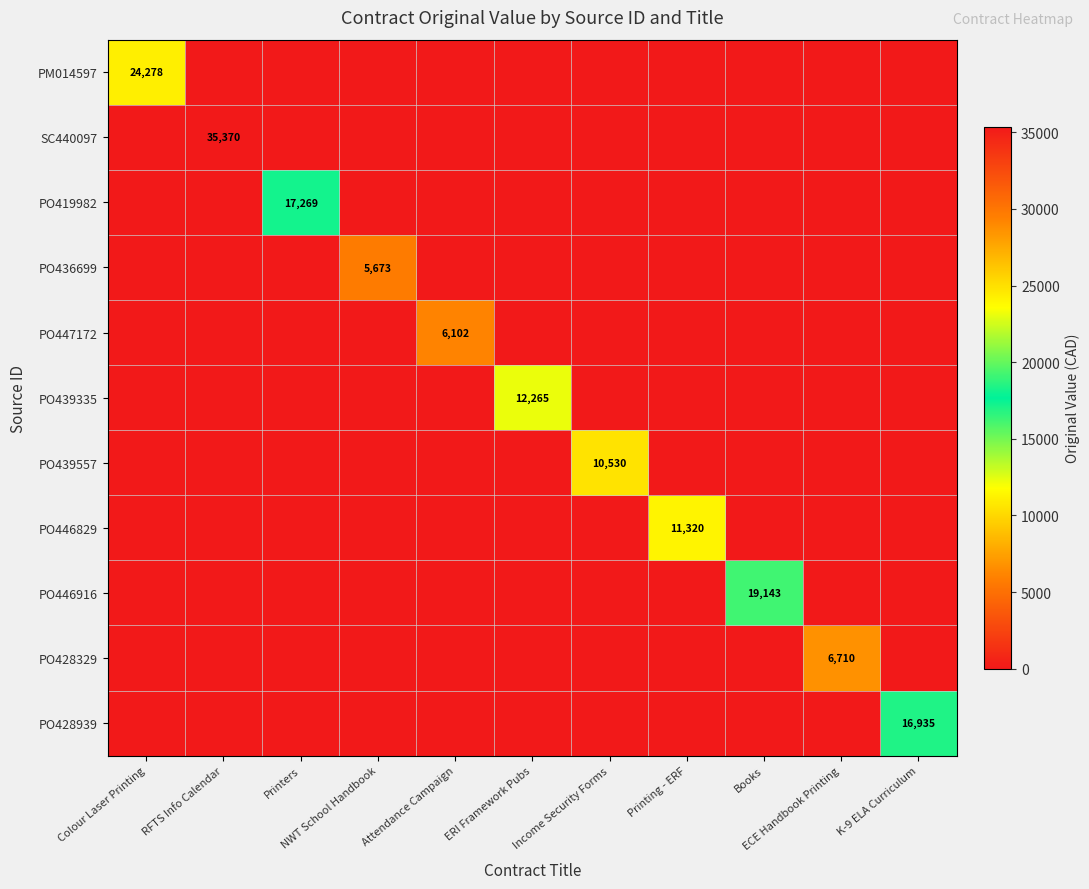

The PO447172 series shows 0.0 at Printing - ERF. True or false?

True